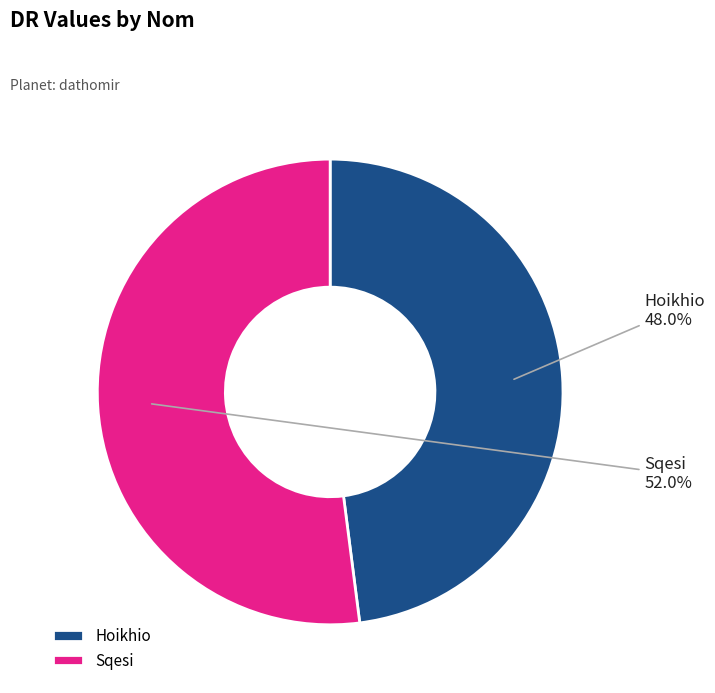

To the nearest percent, what is the difference between the largest and smallest slice percentages?

4%